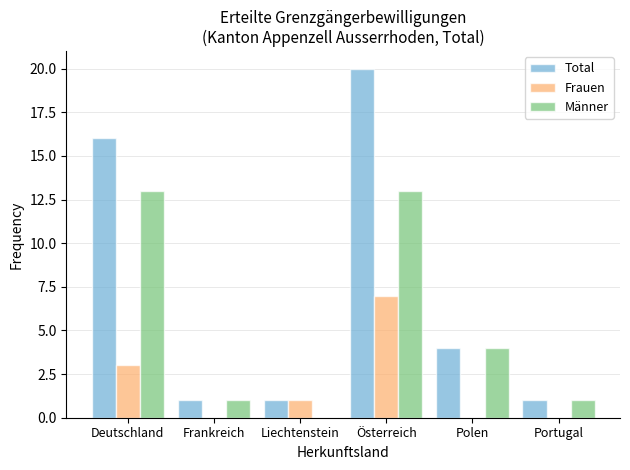

Which series changed the most between Liechtenstein and Österreich?

Total